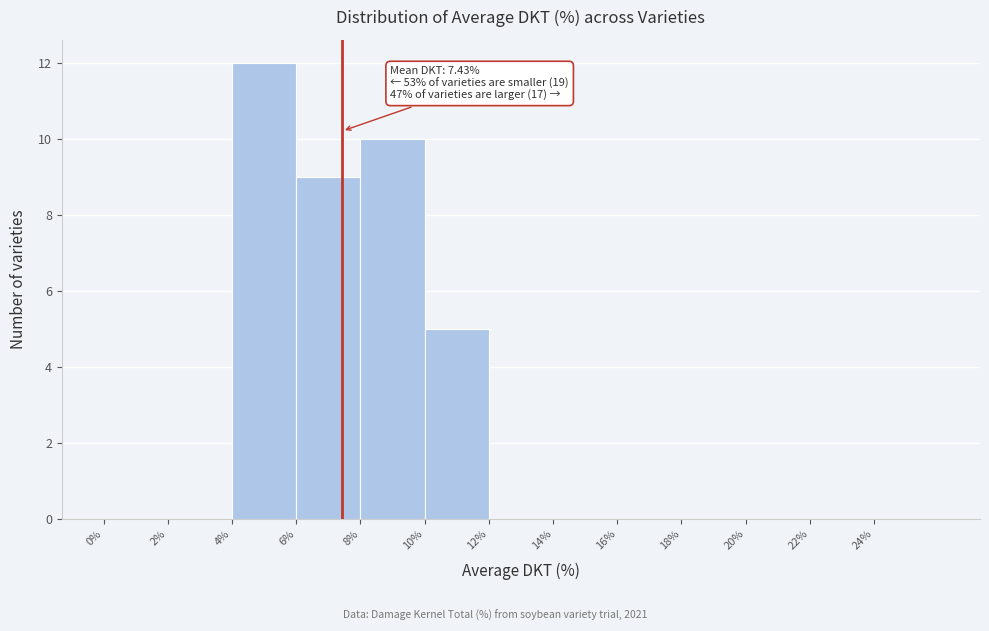

Over which range of the x-axis is the bar tallest?

4 to 6